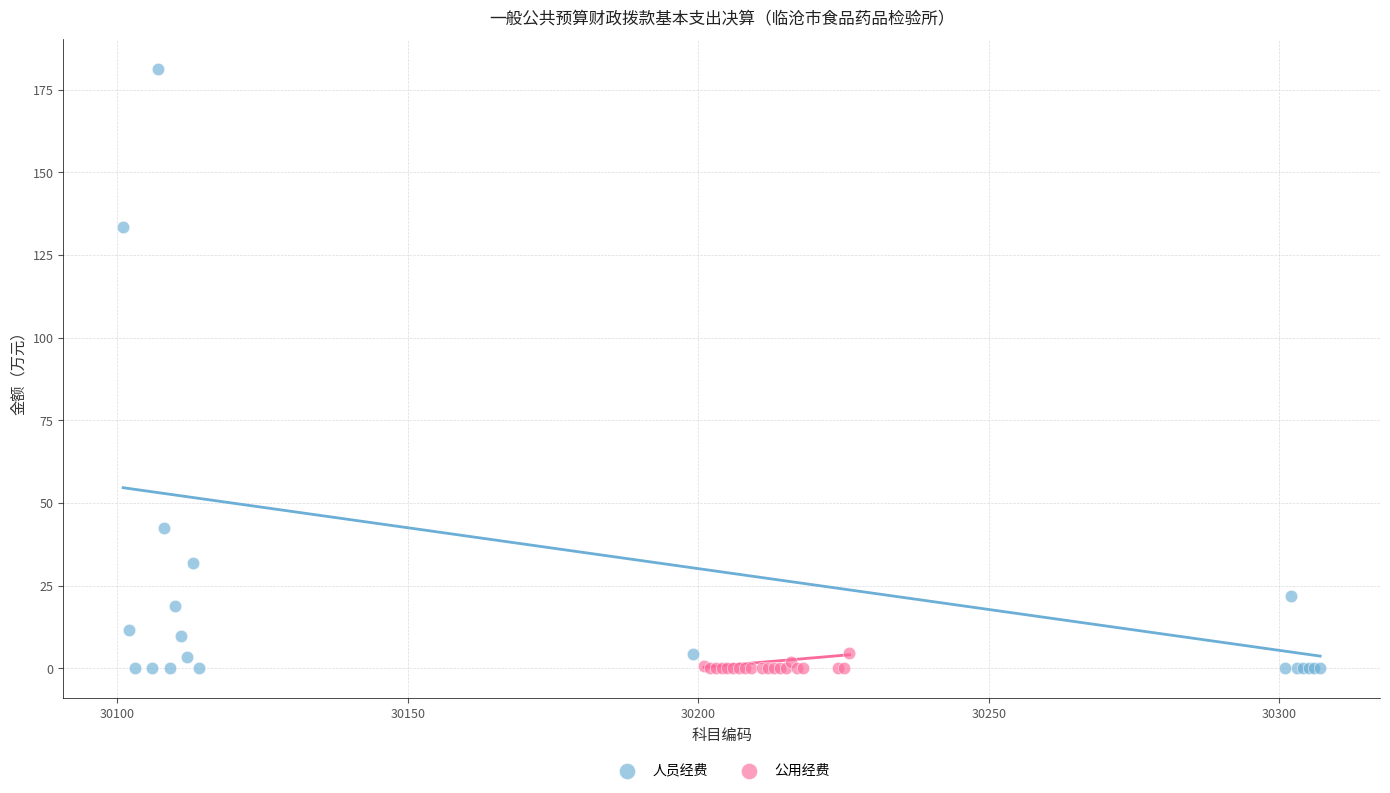

Which series contains the highest Y value?

人员经费